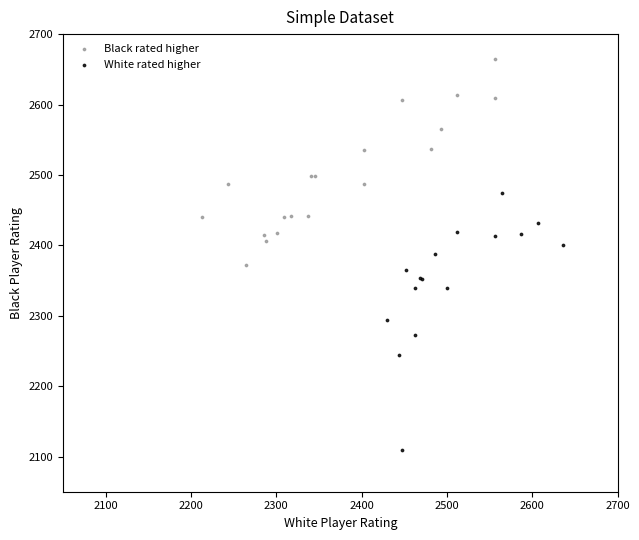

Which series reaches the minimum Y coordinate?

White rated higher